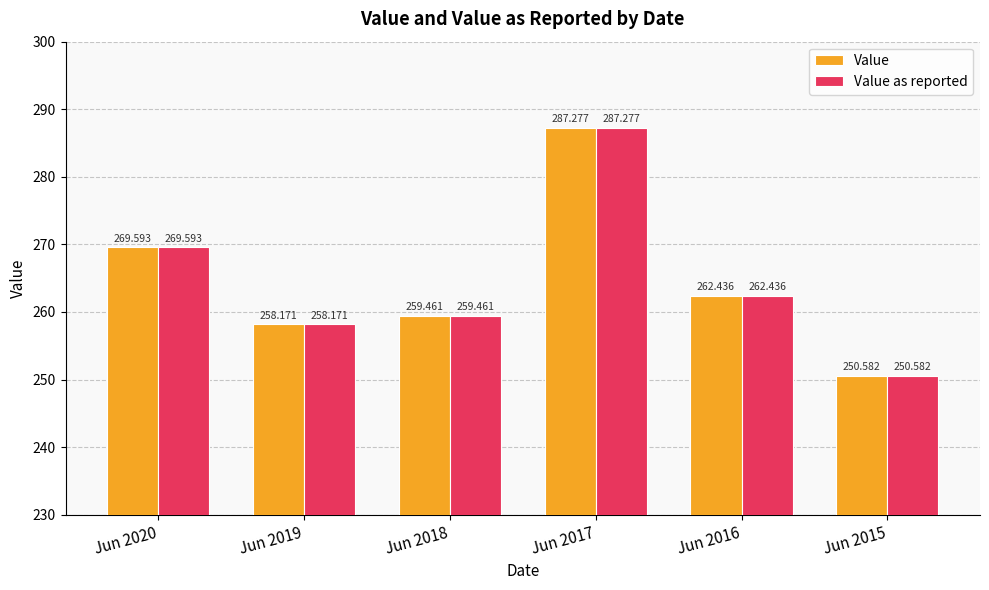

How many categories are shown in the chart?

6